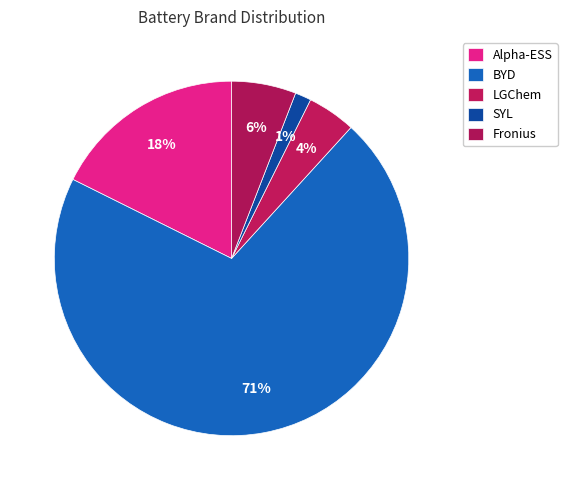

What is the smallest slice in the pie chart?

SYL